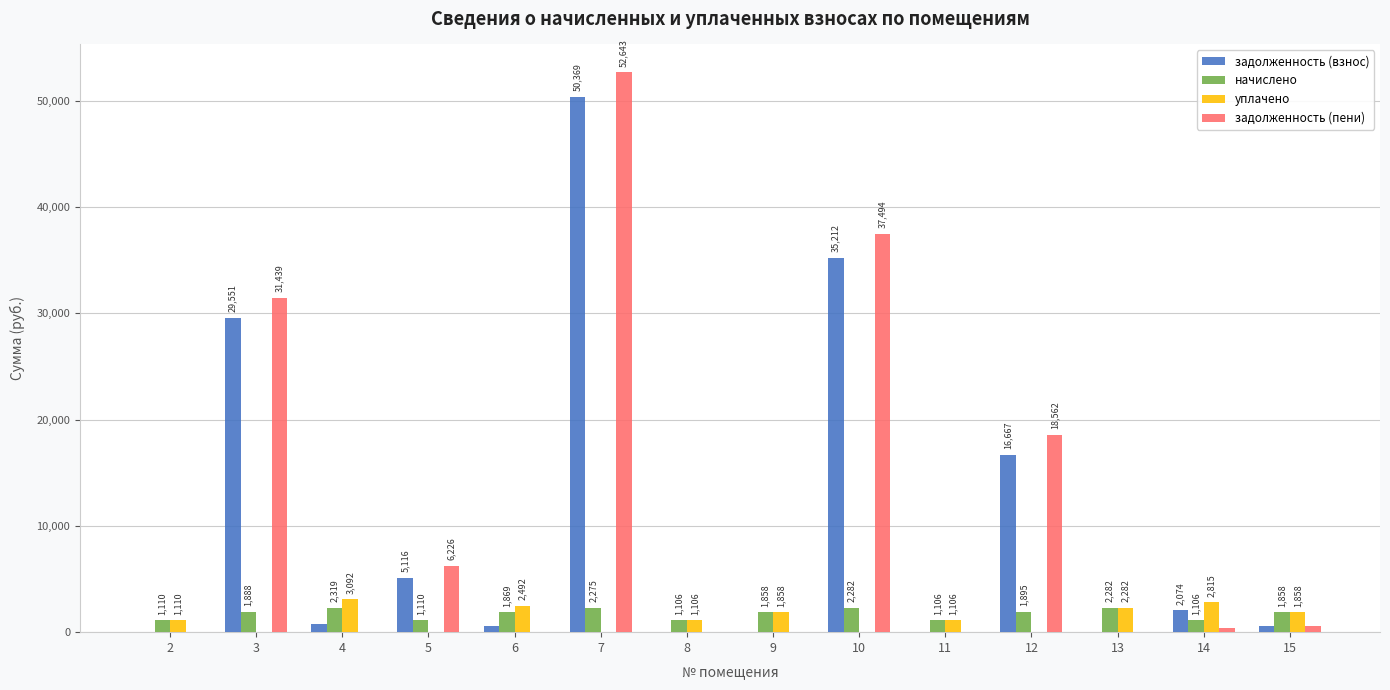

Which series has the largest total across all categories?

задолженность (пени)